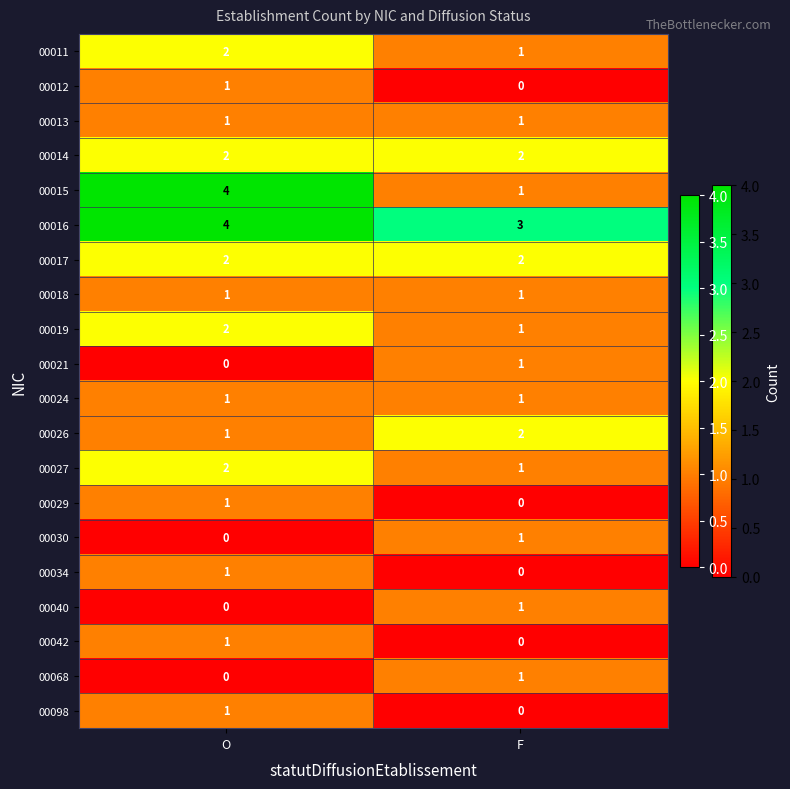

The 00021 series shows 1 at F. True or false?

True